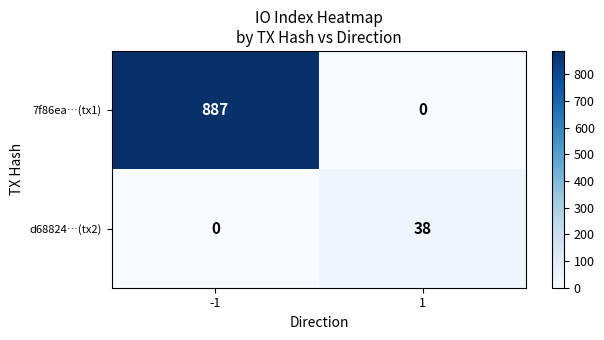

At 1, list the series in order from smallest to largest.

7f86ea…(tx1), d68824…(tx2)